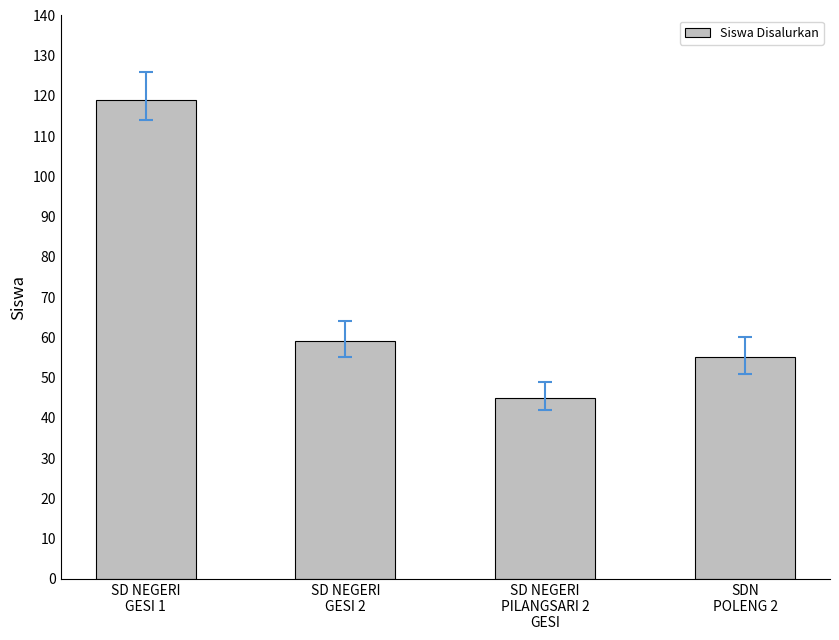

At which label does the data first exceed 59?

SD NEGERI
GESI 1